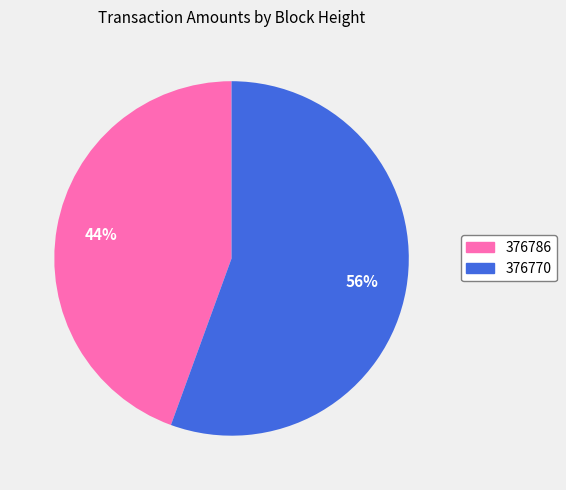

Is there a majority slice in this chart?

Yes